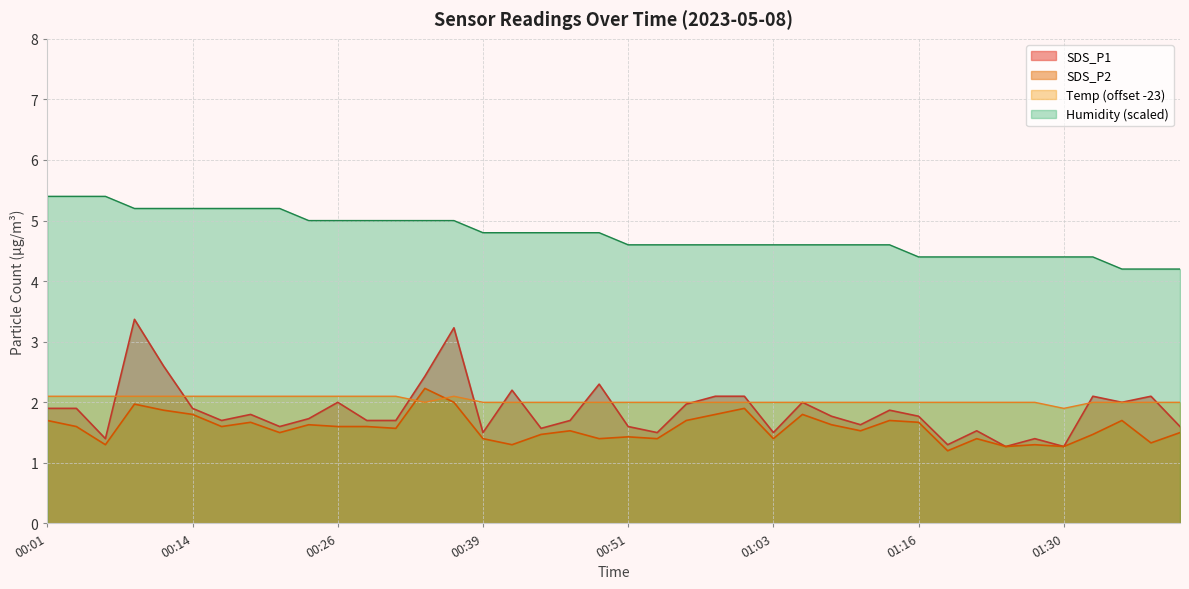

Does the chart display data point markers on the line(s)?

No